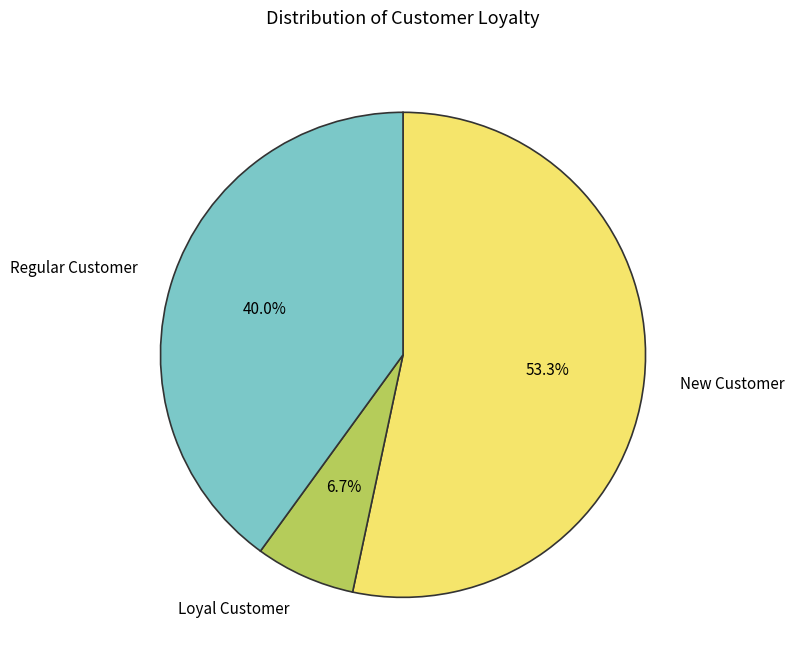

What is the ratio of the value at New Customer to the value at Loyal Customer?

8.0